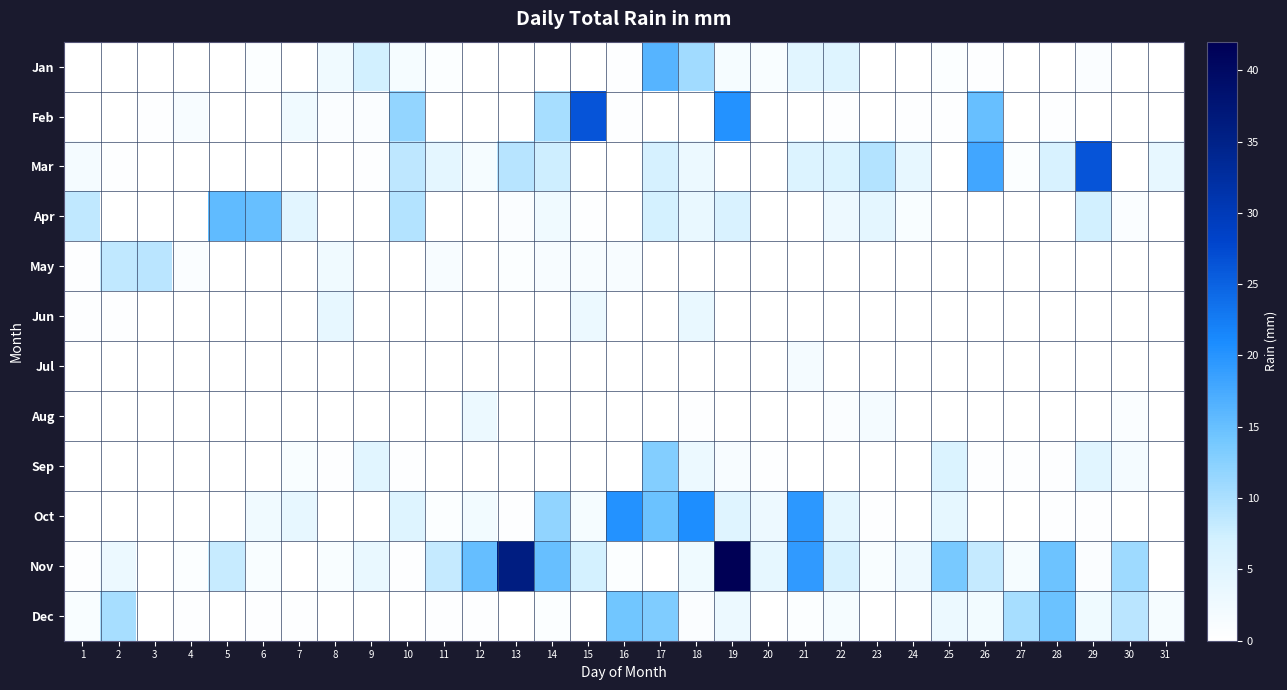

Which has a higher value, 3 or 1?

3